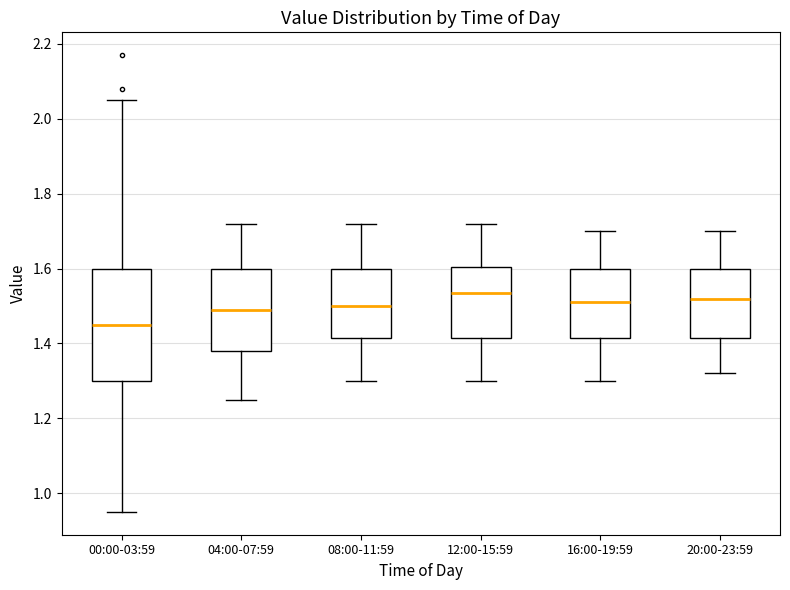

Reading left to right, read every box against the y-axis: the position of its median line, the range the box covers, and the ends of its whiskers. The values are not printed on the chart, so give them approximately, as read against the axis.

00:00-03:59: median 1.46, box 1.30 to 1.60, whiskers 0.96 to 2.06
04:00-07:59: median 1.50, box 1.38 to 1.60, whiskers 1.26 to 1.72
08:00-11:59: median 1.50, box 1.42 to 1.60, whiskers 1.30 to 1.72
12:00-15:59: median 1.54, box 1.42 to 1.60, whiskers 1.30 to 1.72
16:00-19:59: median 1.52, box 1.42 to 1.60, whiskers 1.30 to 1.70
20:00-23:59: median 1.52, box 1.42 to 1.60, whiskers 1.32 to 1.70